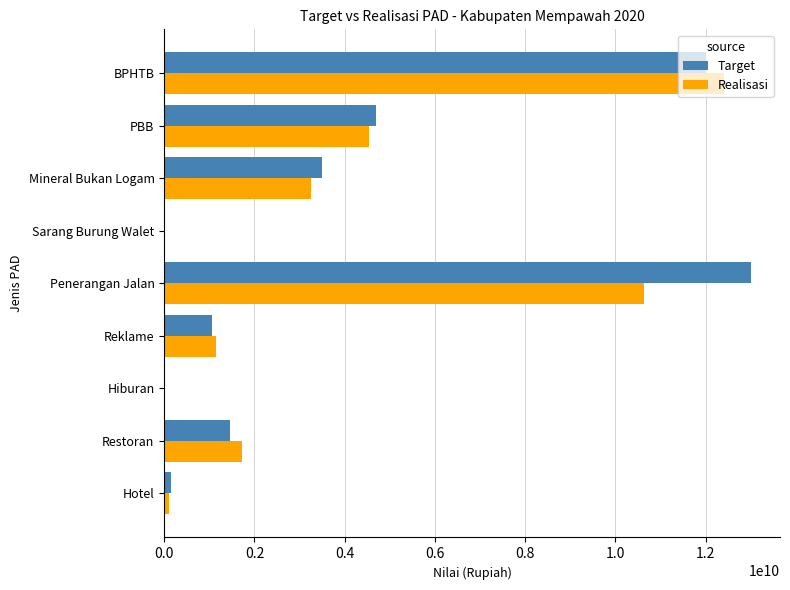

At which category is the sum across all series the highest?

BPHTB